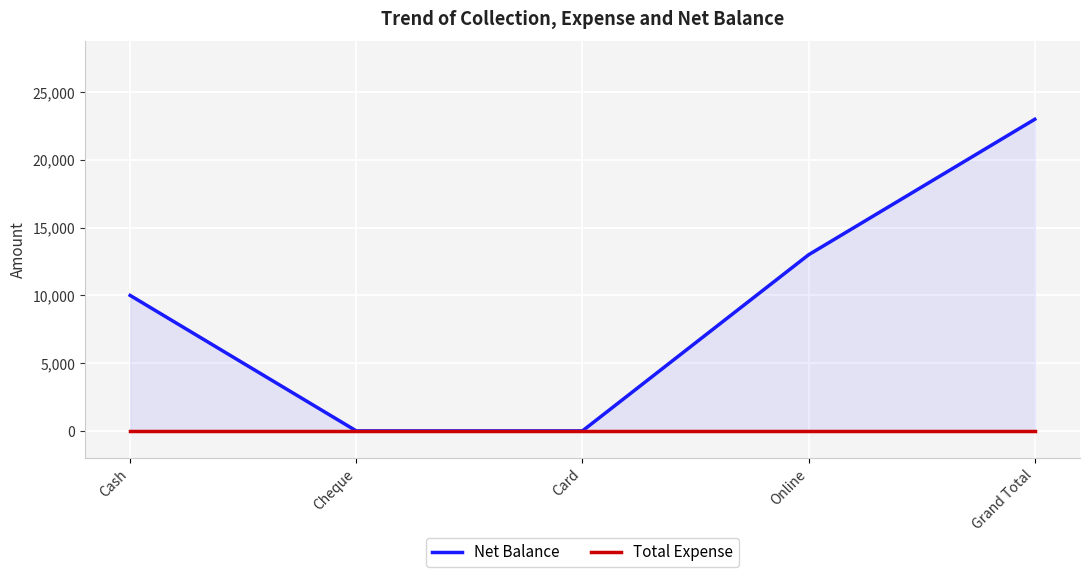

True or false: Total Expense has more than 2 points higher than both neighbors.

False